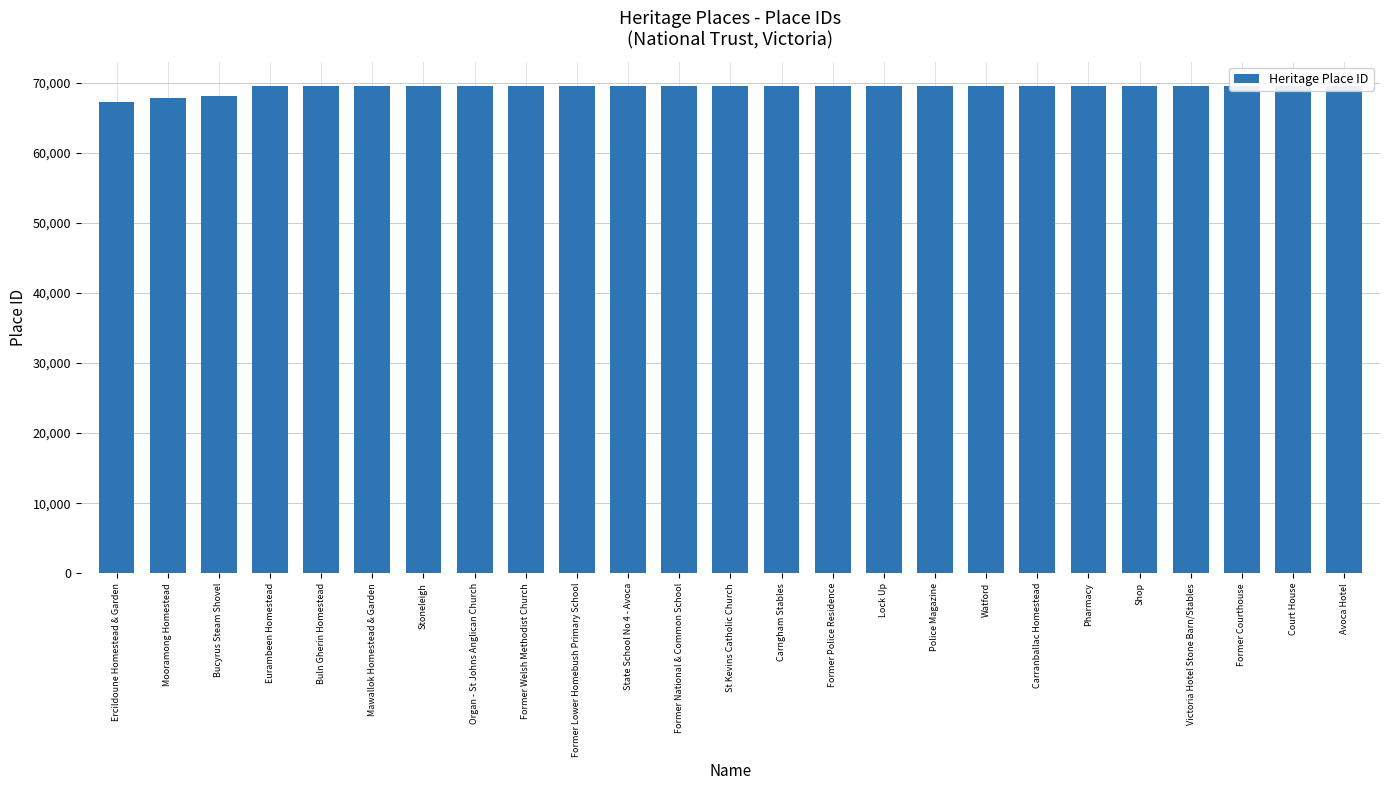

Does the chart contain any negative values?

No